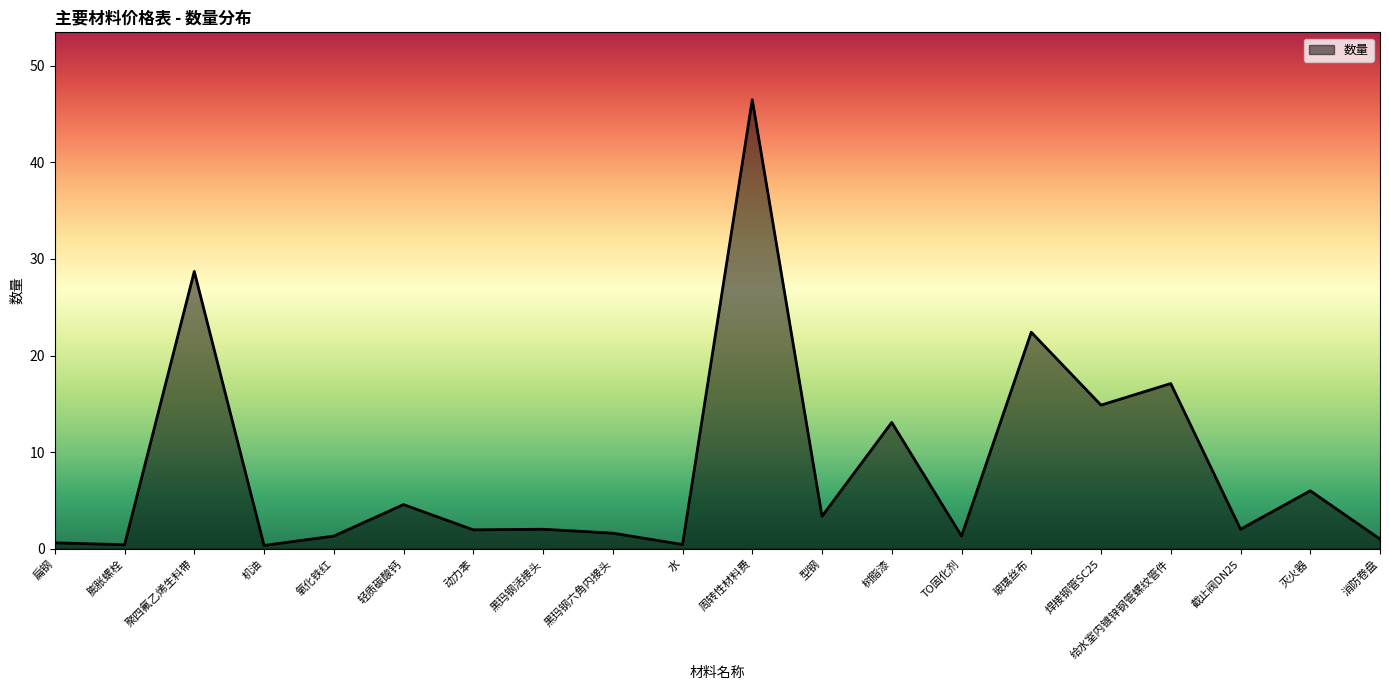

What value does the data have at 型钢?

3.4